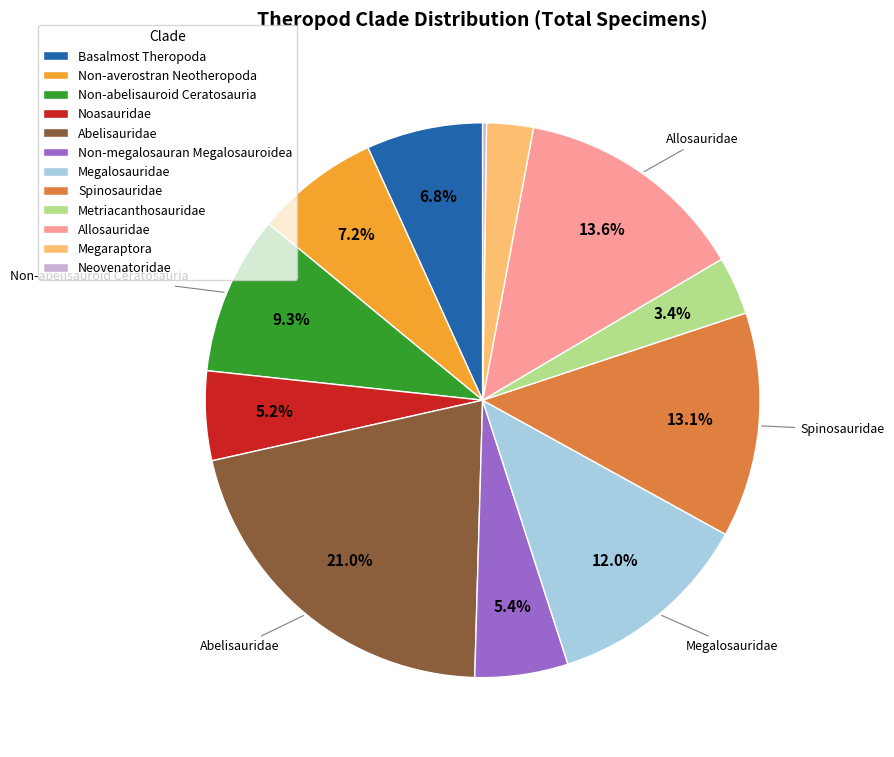

How much of the chart is everything except Megalosauridae?

88.0%